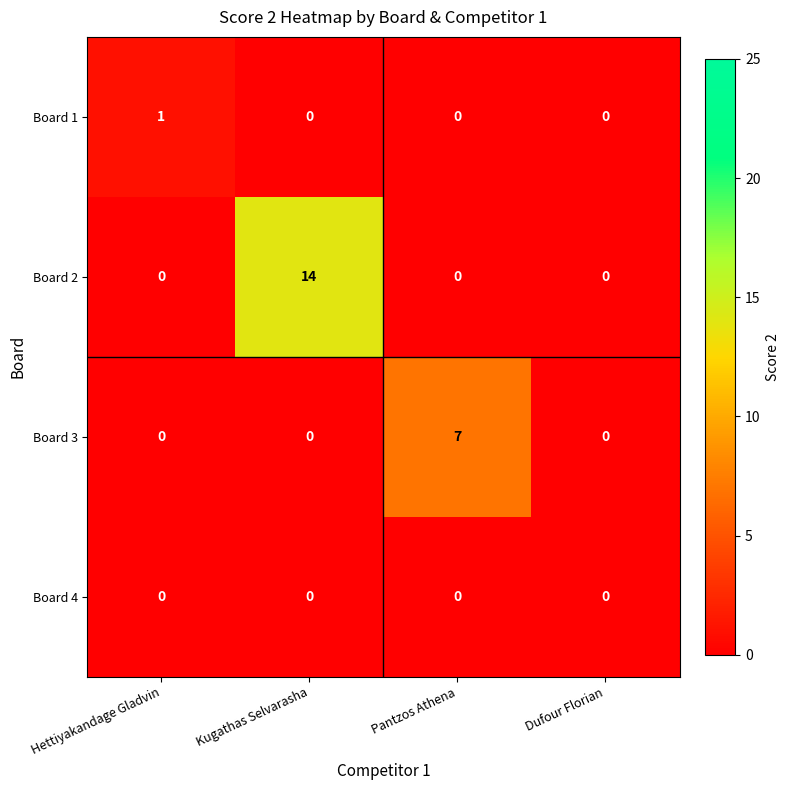

What is the greatest value displayed?

14